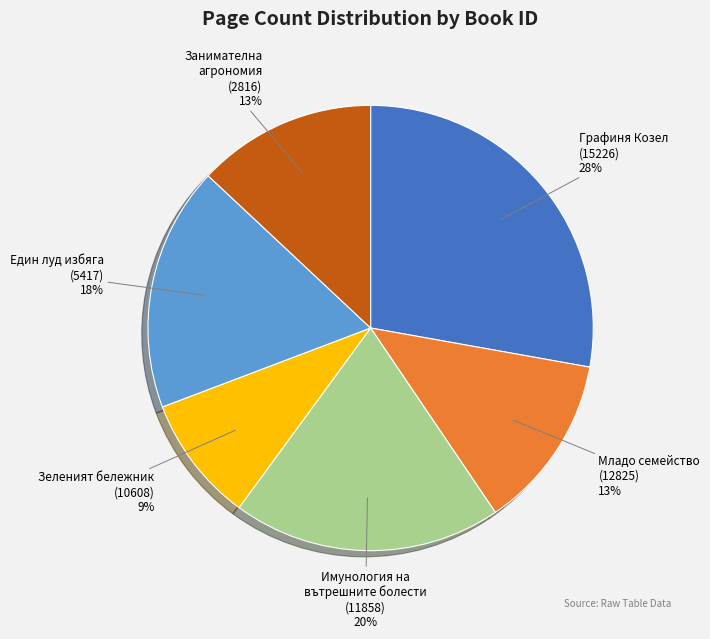

To the nearest percent, what is the average slice percentage?

17%